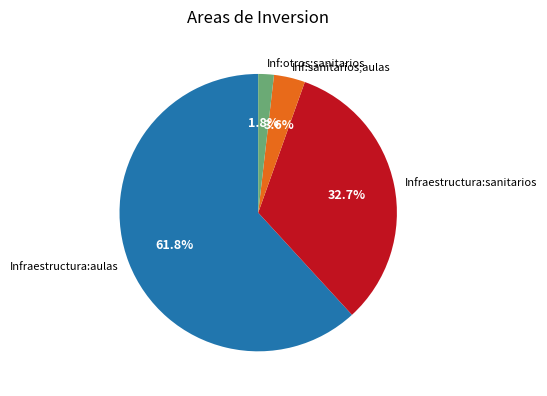

Is Infraestructura:aulas the majority of the pie?

Yes